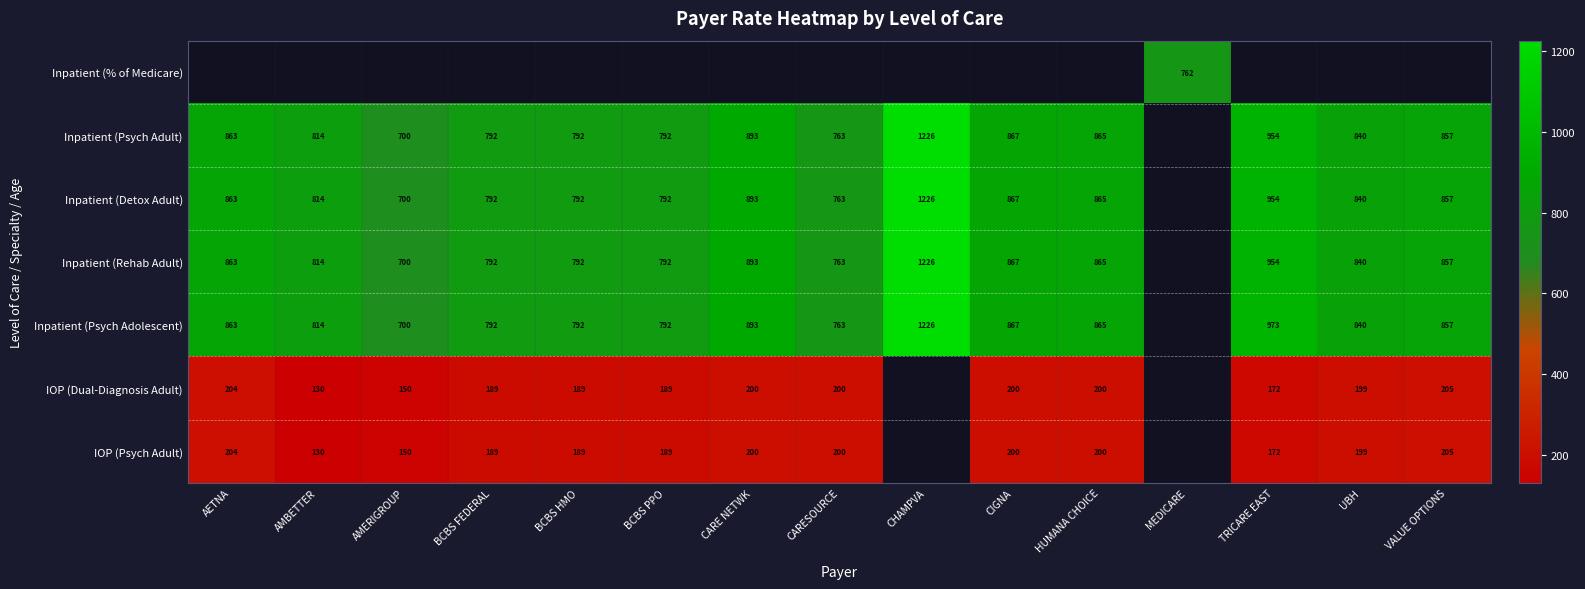

What is the approximate value of Inpatient (Psych Adult) at HUMANA CHOICE?

865.0